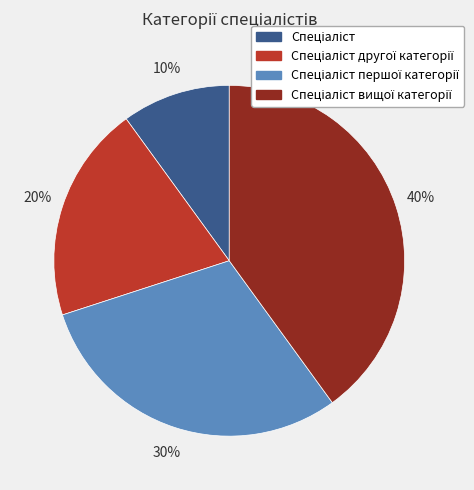

Does any single category account for the majority?

No